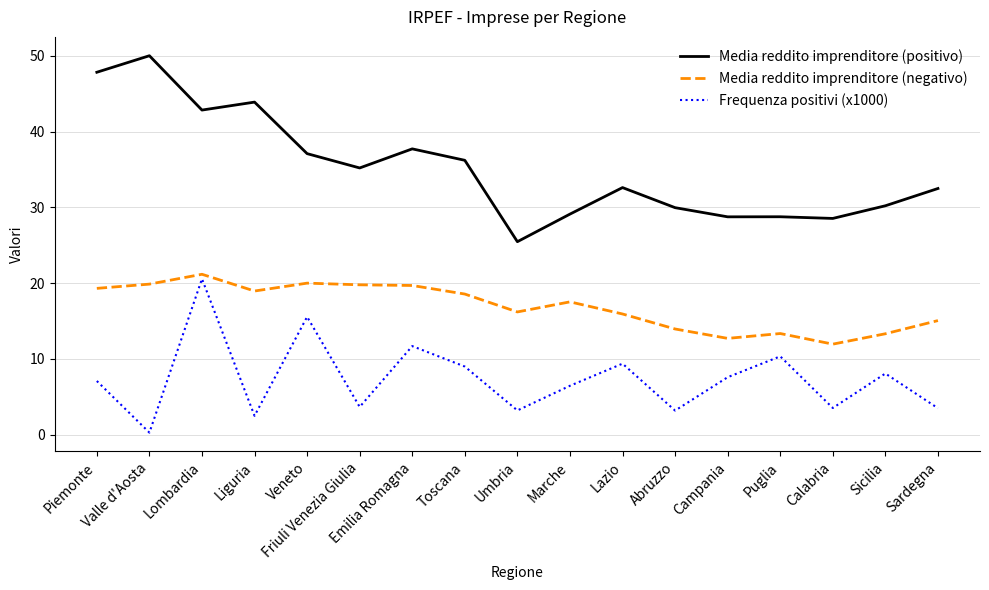

Rank the series by their average value, from lowest to highest.

Frequenza positivi (x1000), Media reddito imprenditore (negativo), Media reddito imprenditore (positivo)